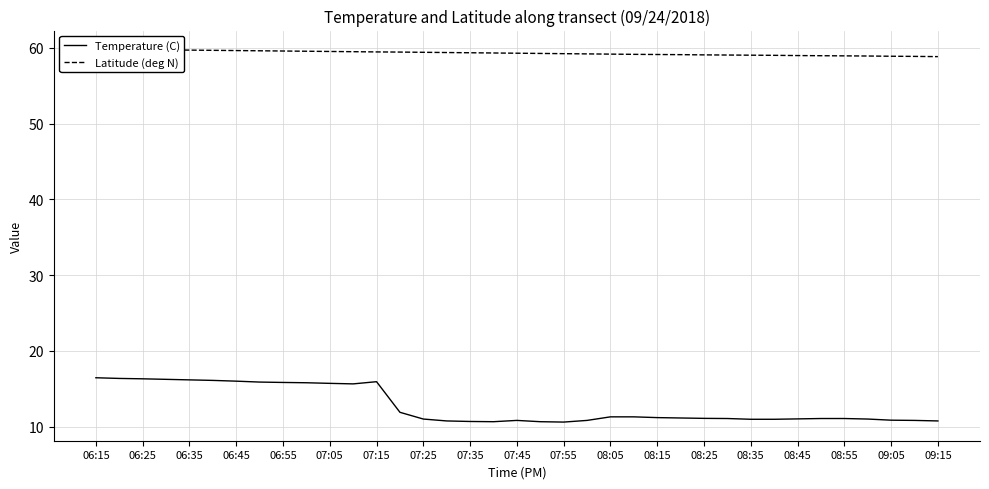

True or false: Temperature (C) has more than 0 points higher than both neighbors.

True